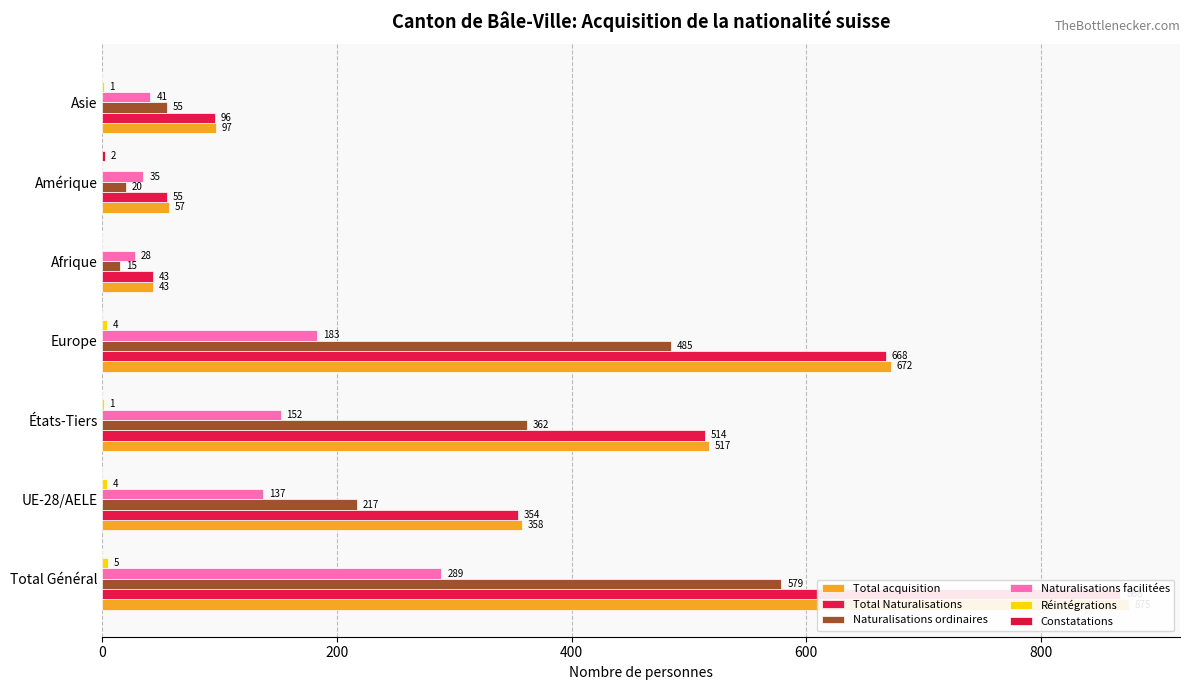

What is the difference between the second highest and minimum values in the Réintégrations series?

4